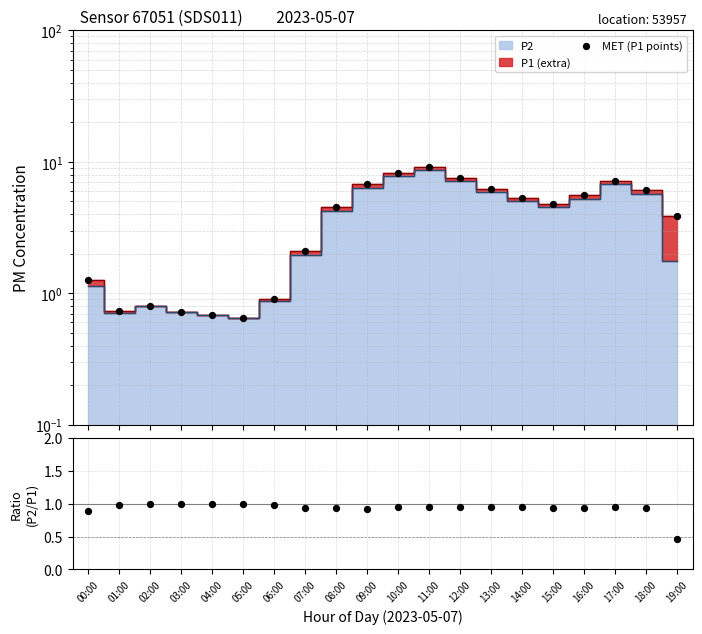

Which series reaches the maximum Y coordinate?

MET (P1 points)